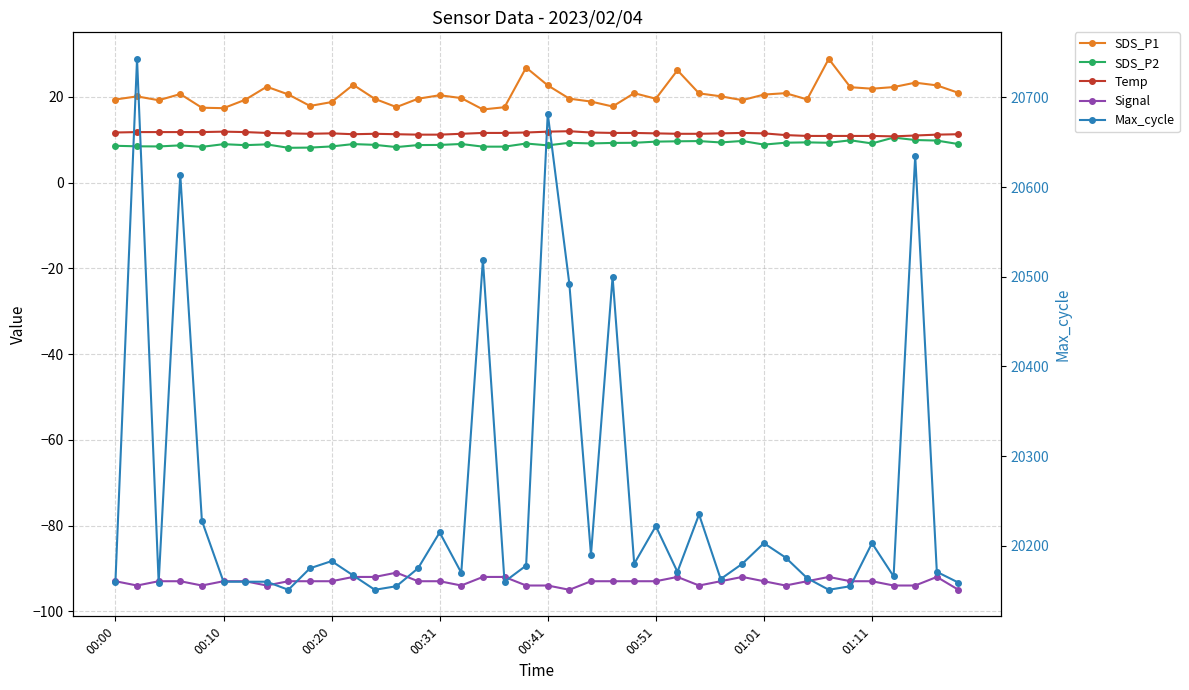

True or false: Temp has a value of 3.6 at 00:51.

False